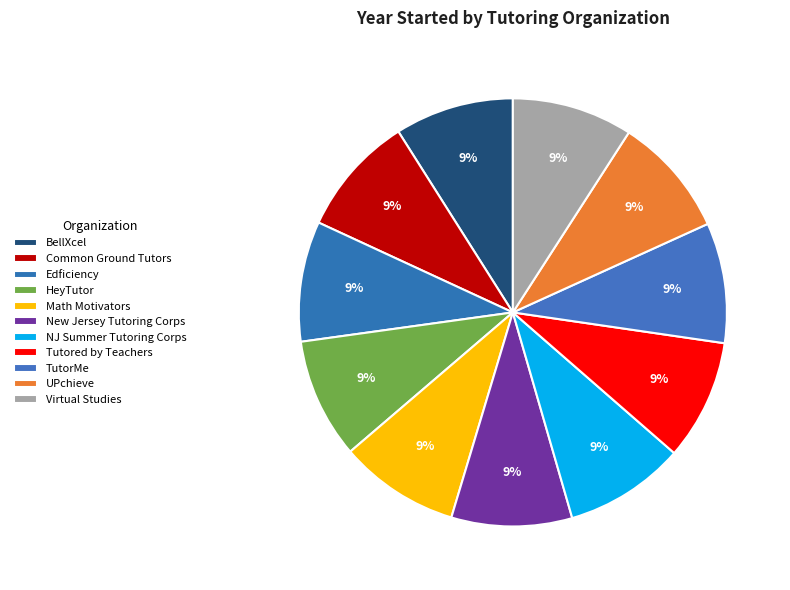

How many slices are in this pie chart?

11